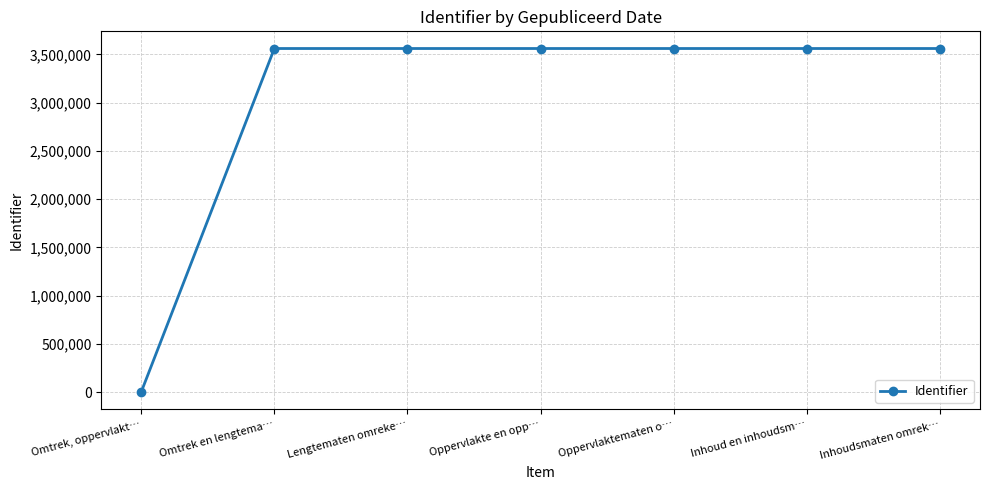

Rank the categories by value from highest to lowest.

Inhoudsmaten omrek…, Inhoud en inhoudsm…, Oppervlaktematen o…, Oppervlakte en opp…, Lengtematen omreke…, Omtrek en lengtema…, Omtrek, oppervlakt…